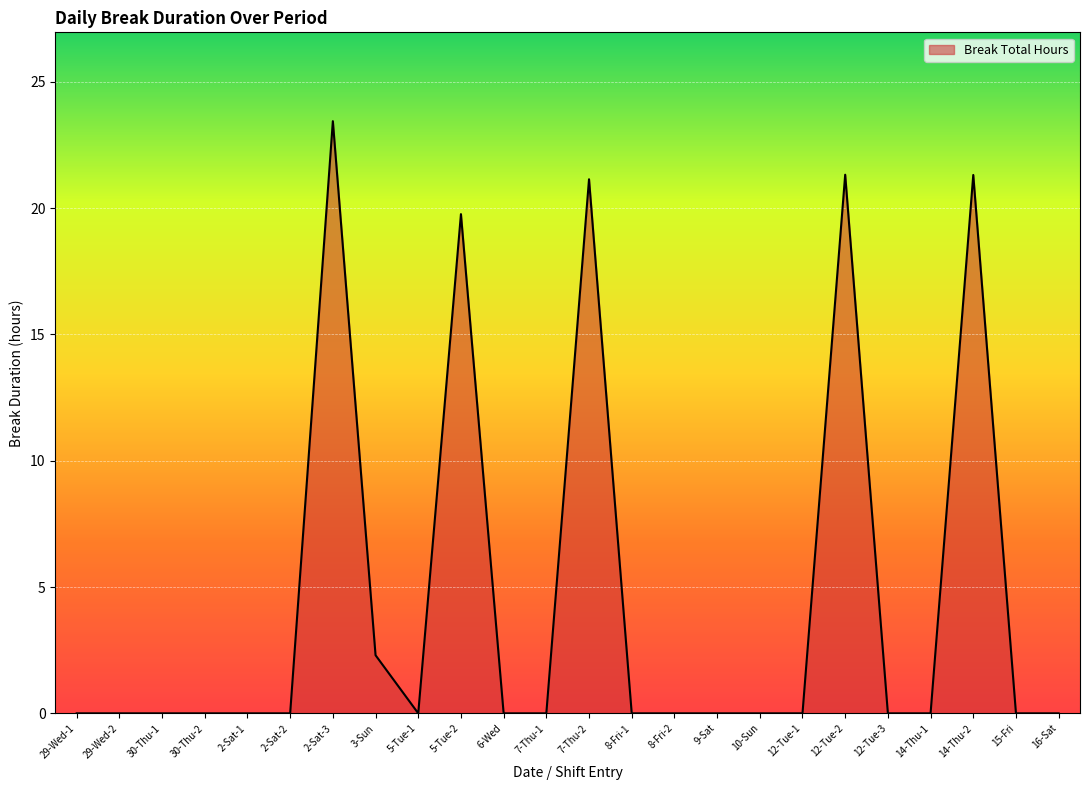

What is the difference between the values at 12-Tue-1 and 5-Tue-2?

19.8